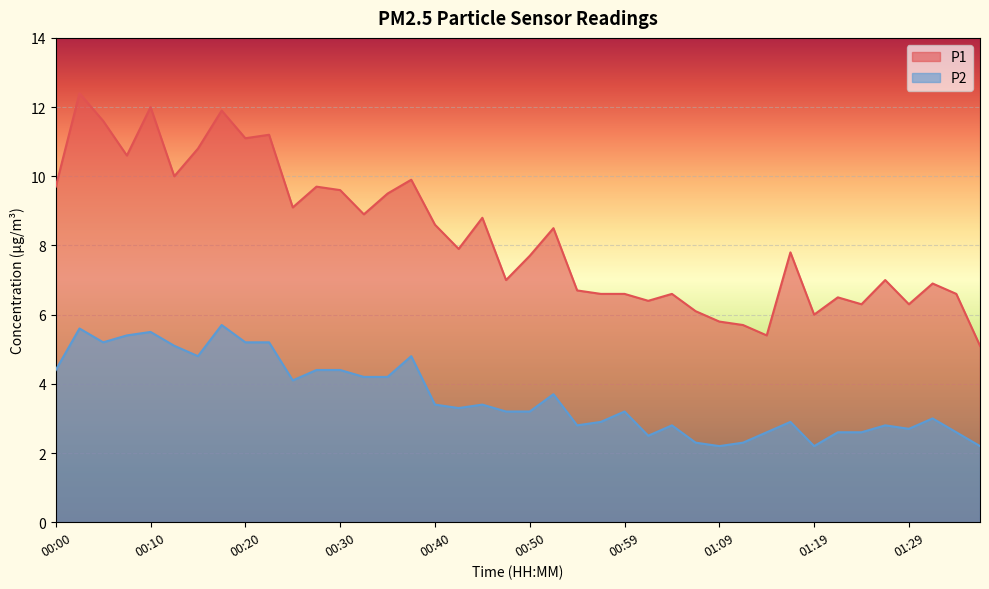

Reading left to right, transcribe all the data shown in this chart.

P1: 00:00=9.7	00:03=12.4	00:06=11.6	00:08=10.6	00:10=12.0	00:13=10.0	00:15=10.8	00:18=11.9	00:20=11.1	00:23=11.2	00:25=9.1	00:28=9.7	00:30=9.6	00:32=8.9	00:35=9.5	00:37=9.9	00:40=8.6	00:42=7.9	00:45=8.8	00:47=7.0	00:50=7.7	00:52=8.5	00:54=6.7	00:57=6.6	00:59=6.6	01:02=6.4	01:04=6.6	01:07=6.1	01:09=5.8	01:12=5.7	01:14=5.4	01:16=7.8	01:19=6.0	01:21=6.5	01:24=6.3	01:26=7.0	01:29=6.3	01:31=6.9	01:34=6.6	01:36=5.1
P2: 00:00=4.4	00:03=5.6	00:06=5.2	00:08=5.4	00:10=5.5	00:13=5.1	00:15=4.8	00:18=5.7	00:20=5.2	00:23=5.2	00:25=4.1	00:28=4.4	00:30=4.4	00:32=4.2	00:35=4.2	00:37=4.8	00:40=3.4	00:42=3.3	00:45=3.4	00:47=3.2	00:50=3.2	00:52=3.7	00:54=2.8	00:57=2.9	00:59=3.2	01:02=2.5	01:04=2.8	01:07=2.3	01:09=2.2	01:12=2.3	01:14=2.6	01:16=2.9	01:19=2.2	01:21=2.6	01:24=2.6	01:26=2.8	01:29=2.7	01:31=3.0	01:34=2.6	01:36=2.2